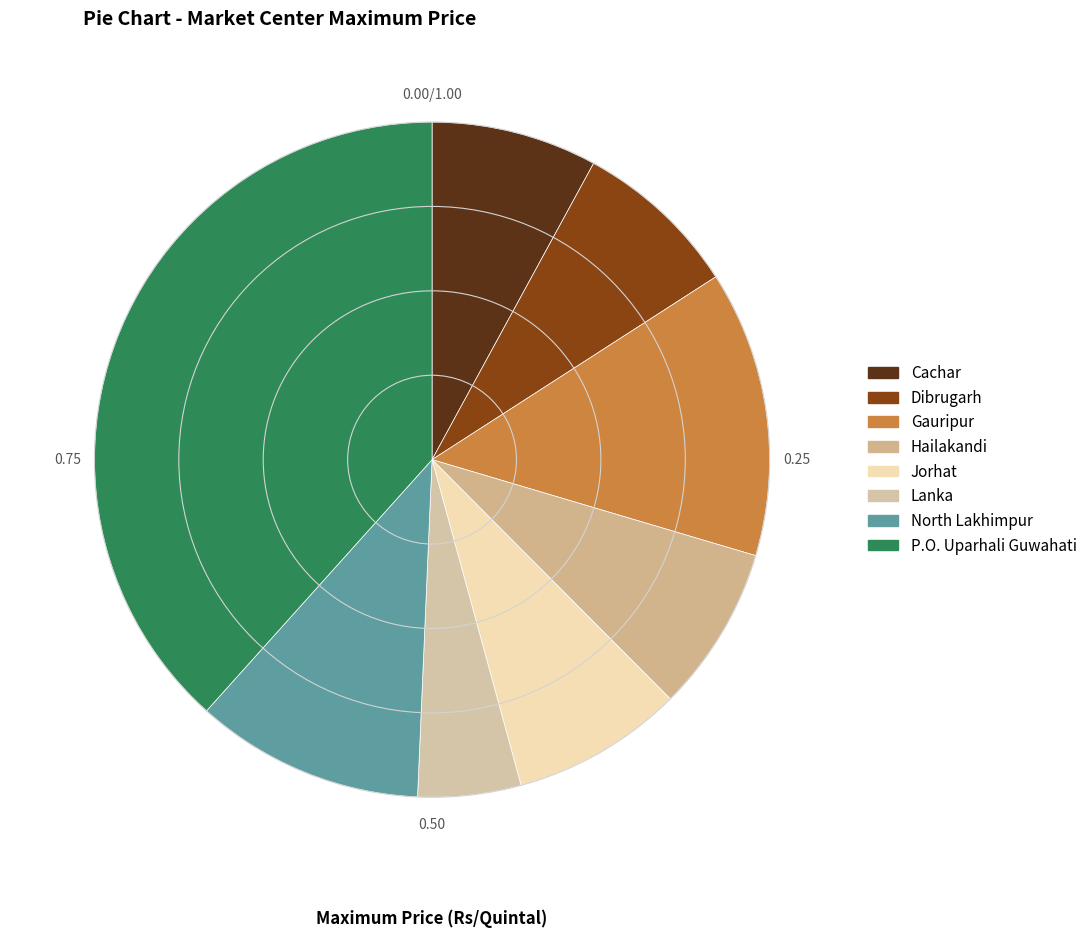

What percentage is the Lanka slice, to the nearest percent?

5%